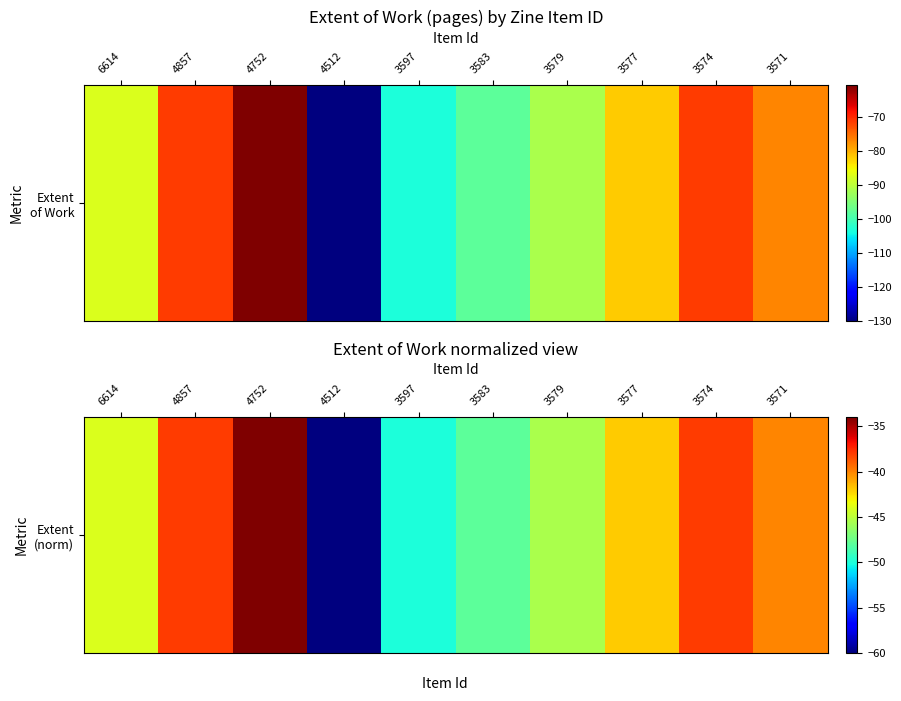

What is the sum of all values?

-439.5